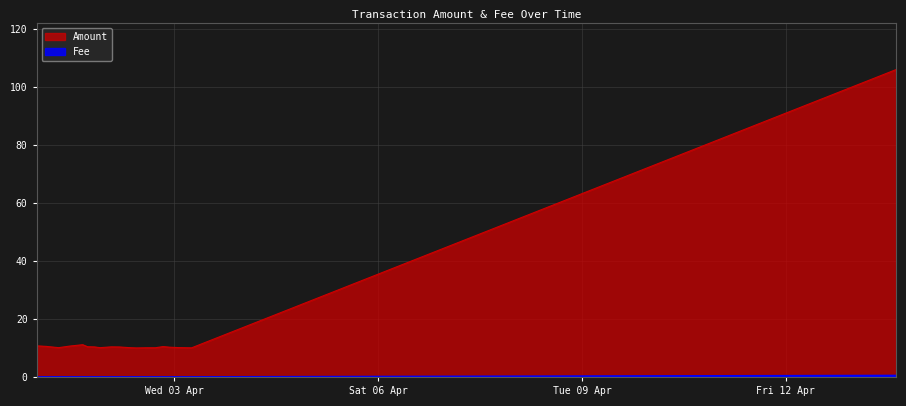

What is the sum of the Amount values at 2024-04-02 10:38:47 and 2024-03-31 23:27:02?

20.7